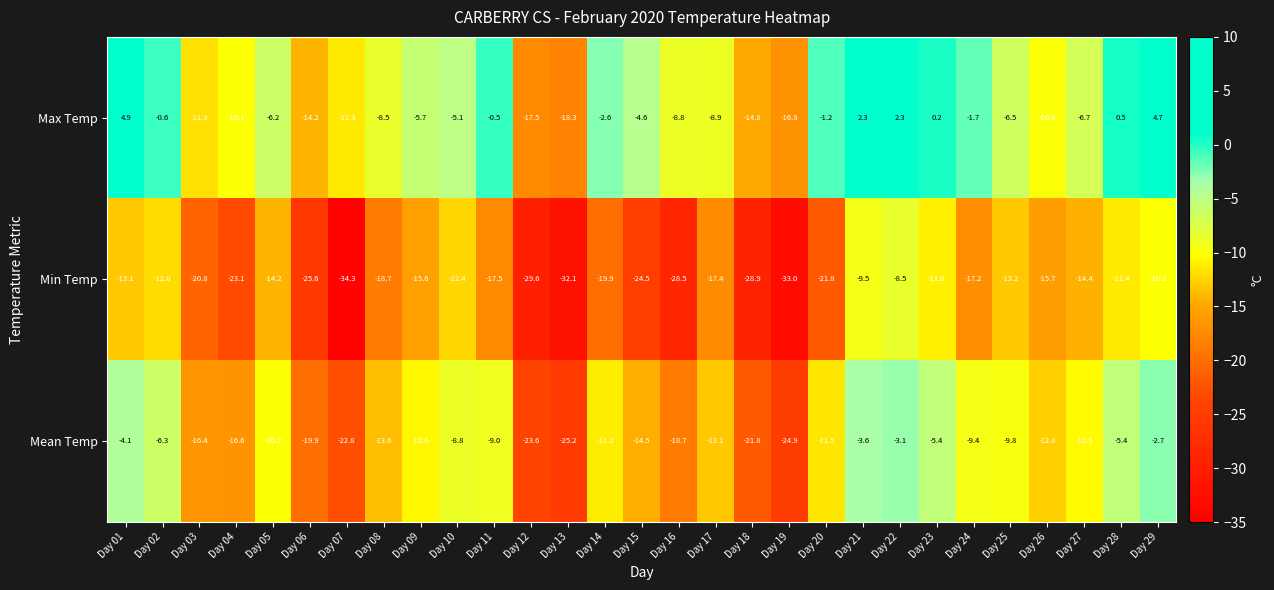

Is it true that Min Temp equals -31.5 at Day 04?

False